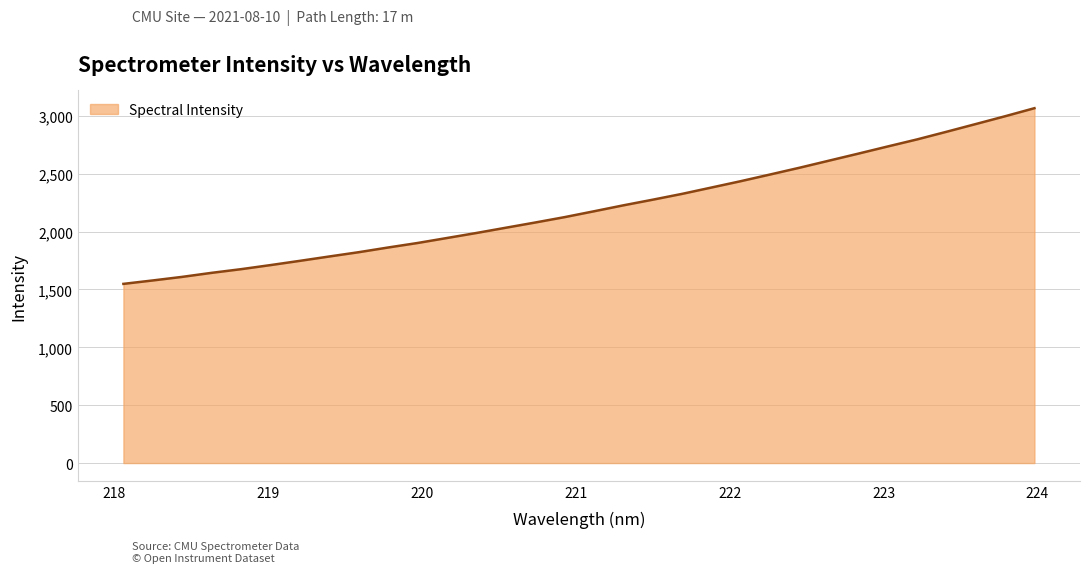

What is the difference between the maximum and minimum values?

1517.7